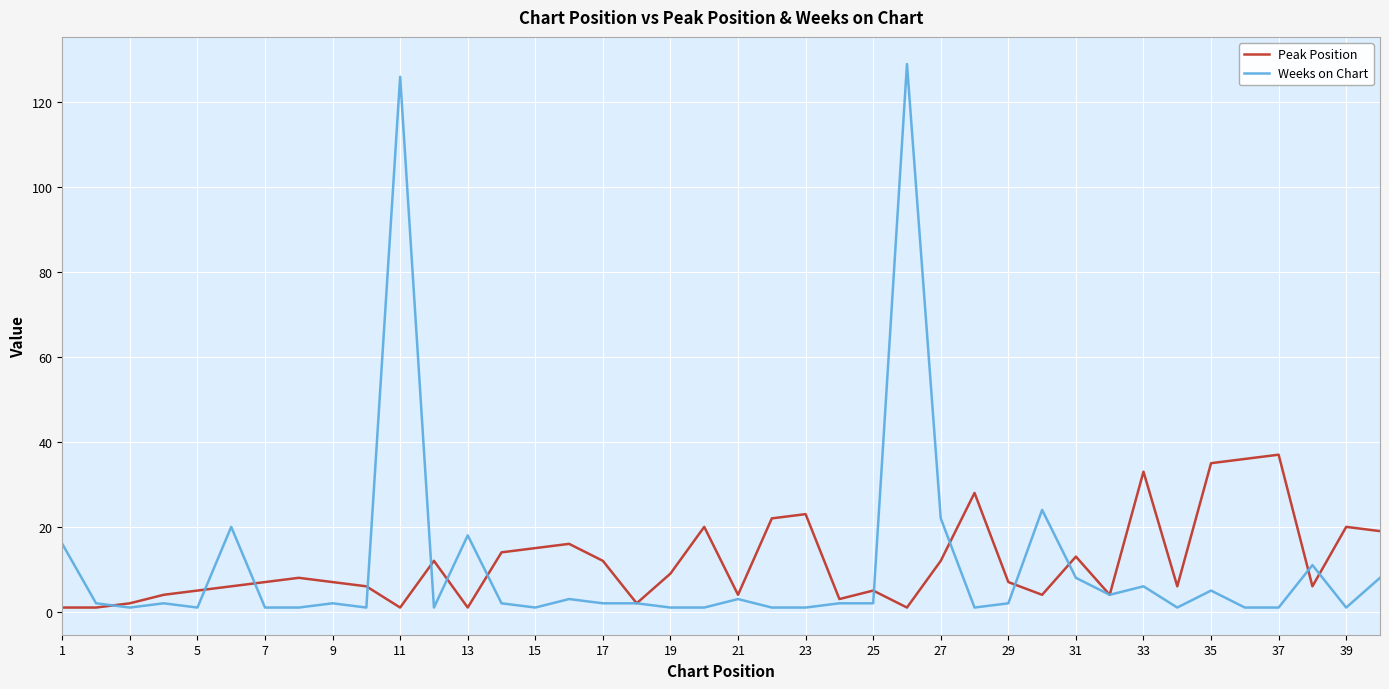

Rank the series by their maximum value, from highest to lowest.

Weeks on Chart, Peak Position